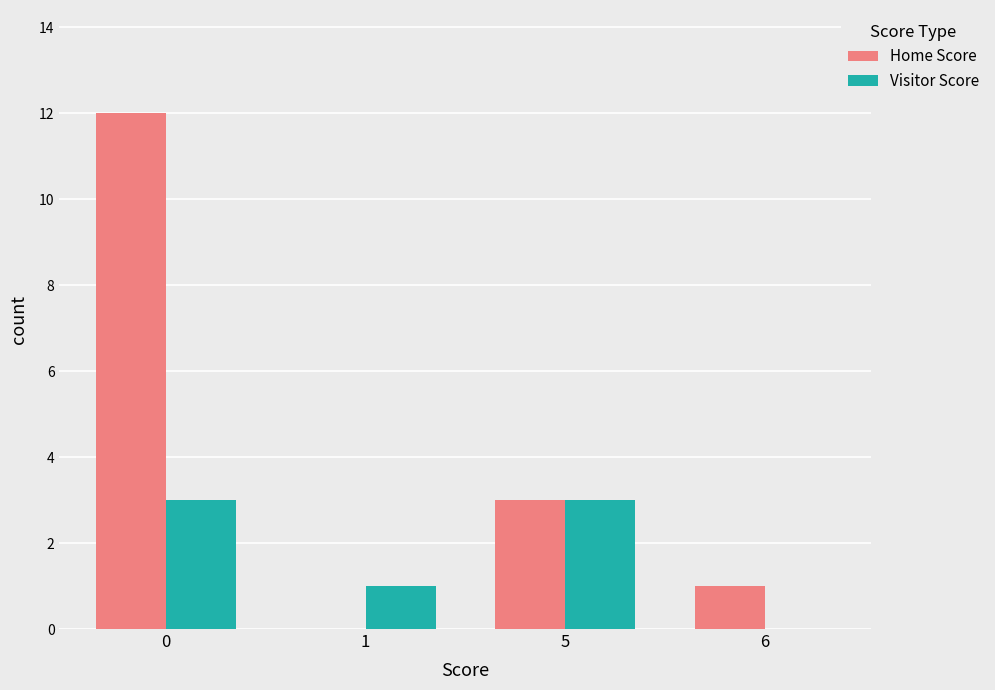

Count the number of data series in this chart.

2